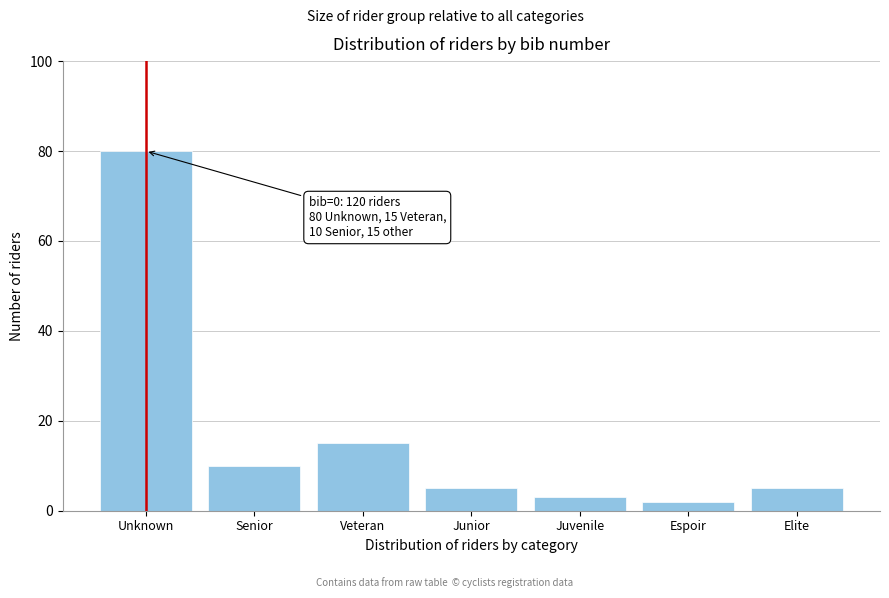

Reading left to right, what are all the values shown in this chart?

Unknown=80	Senior=10	Veteran=15	Junior=5	Juvenile=3	Espoir=2	Elite=5